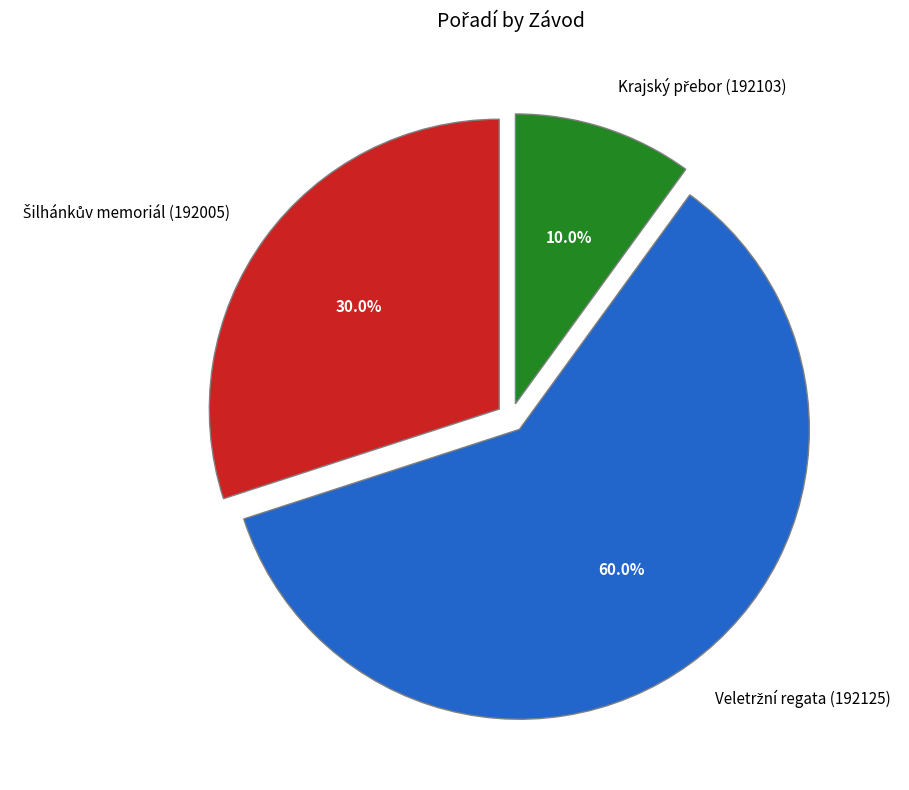

Does any single category account for the majority?

Yes